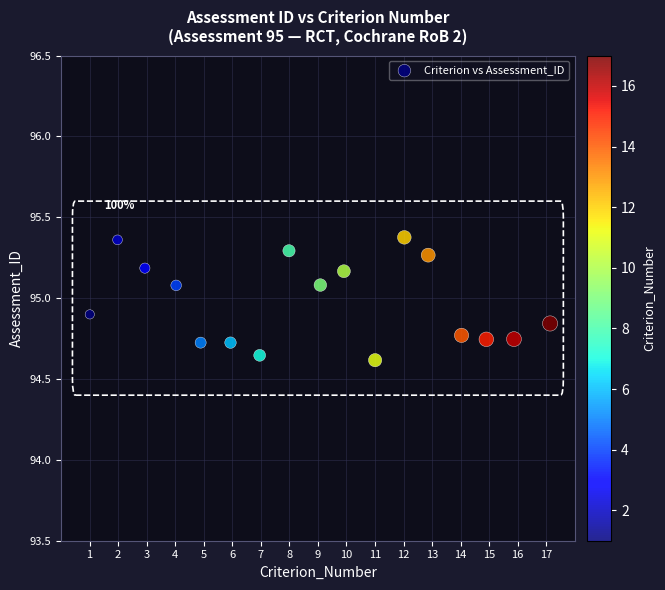

What is the range of Y values (max minus min)?

0.8